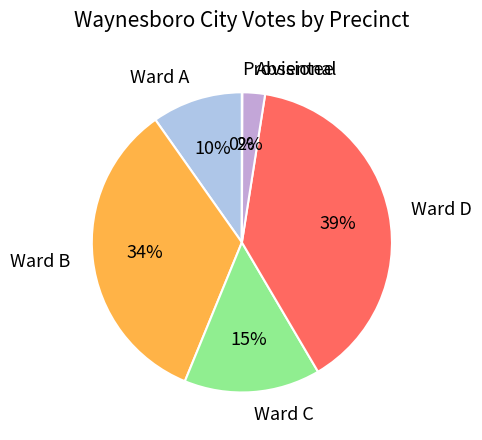

Is it true that Ward A is 10% of the pie?

True